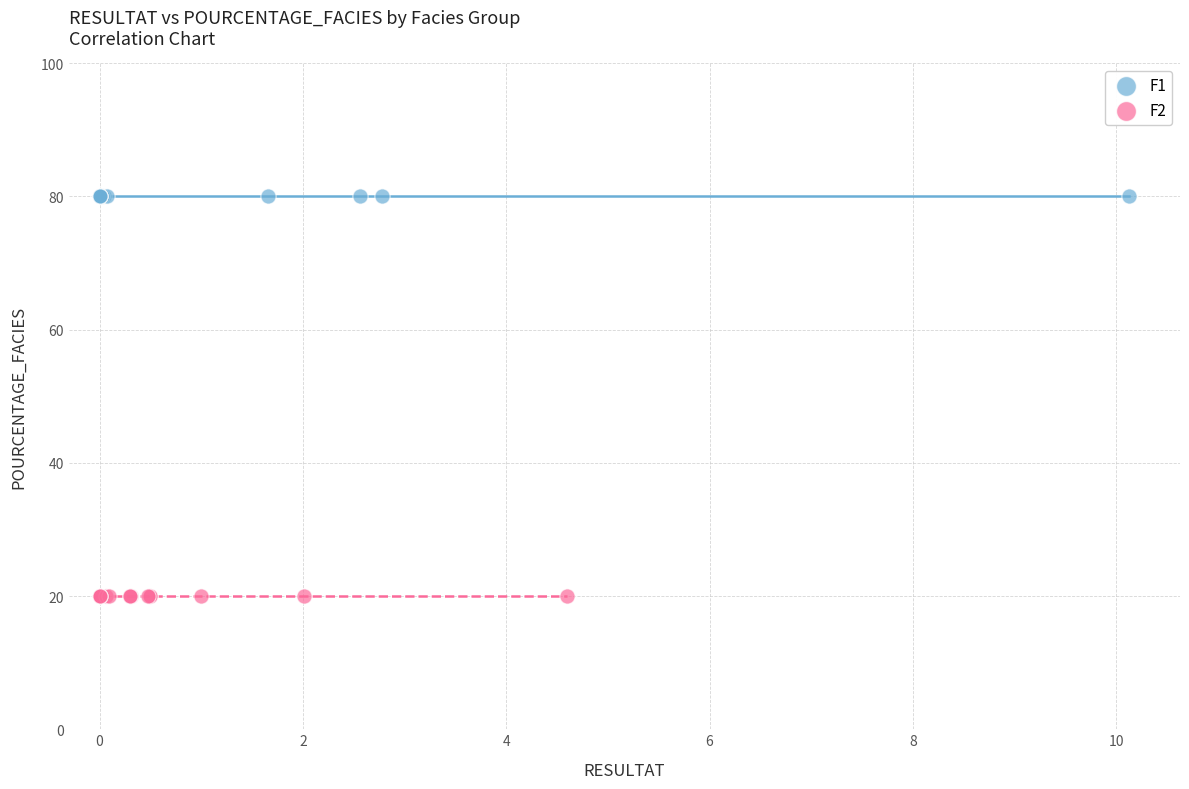

Which series reaches the minimum Y coordinate?

F2